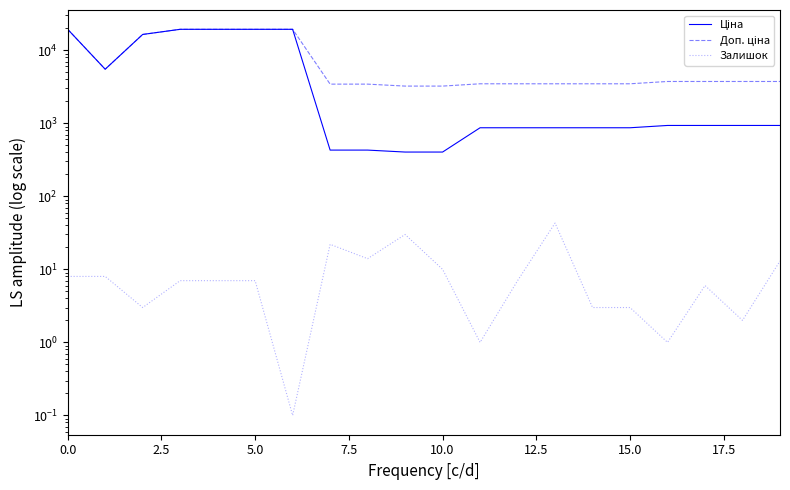

What is the sum of all Доп. ціна values?

164284.9